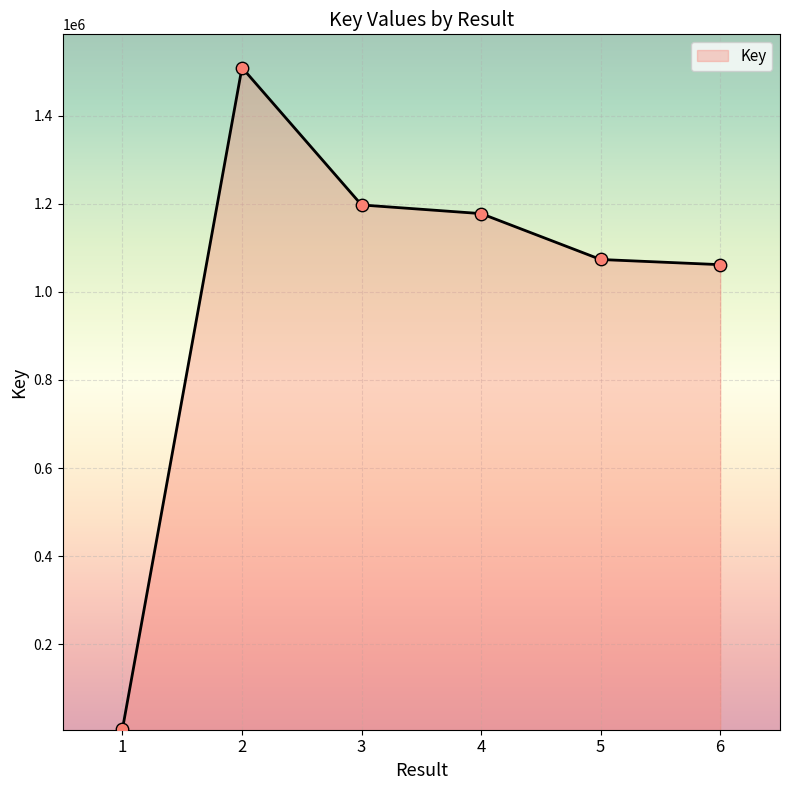

Which has a higher value, 1 or 2?

2